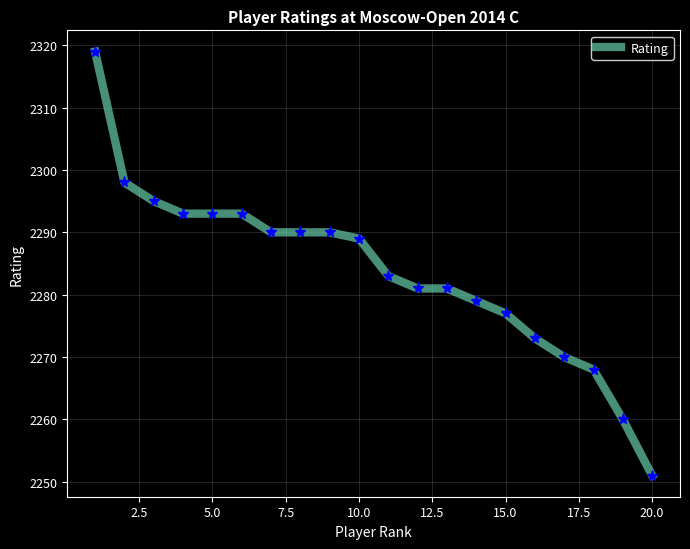

What is the greatest value displayed?

2319